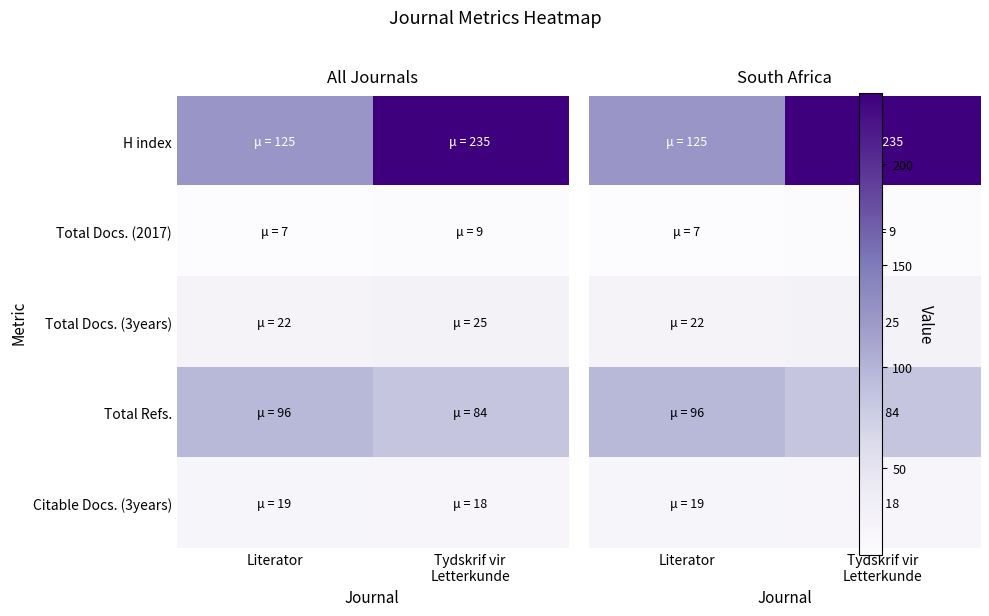

Rank the series at Tydskrif vir Letterkunde from lowest to highest value.

Total Docs. (2017), Citable Docs. (3years), Total Docs. (3years), Total Refs., H index